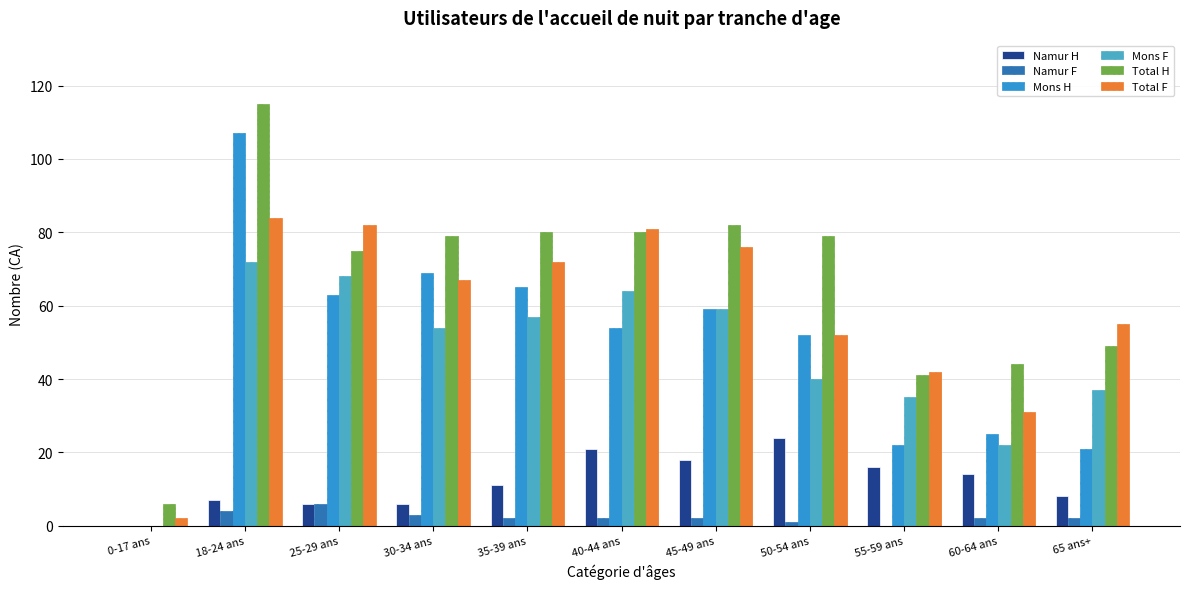

Where does the Mons F series first go above 54?

18-24 ans